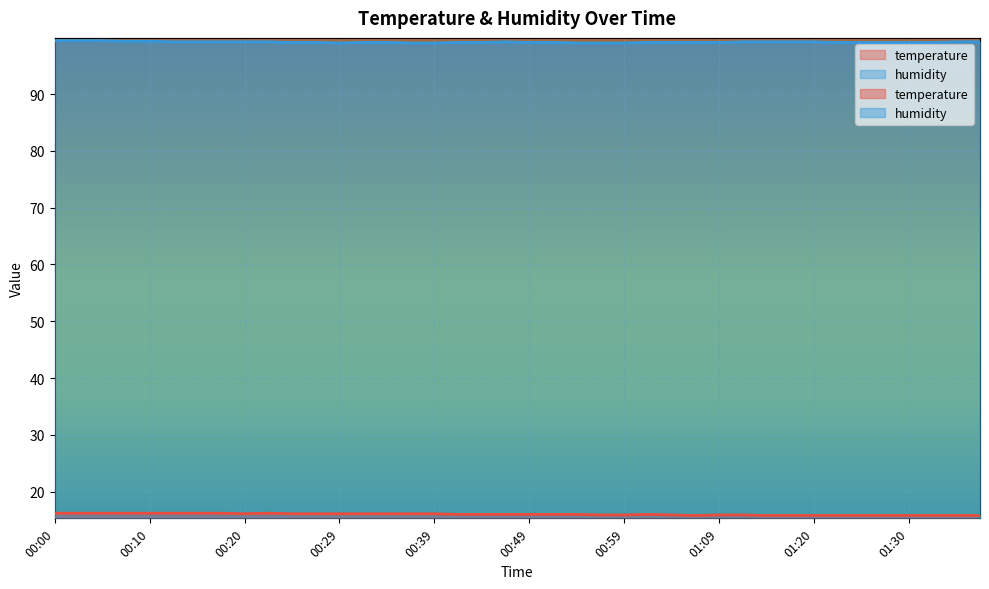

What is the sum of the temperature values at 00:32 and 00:00?

32.3